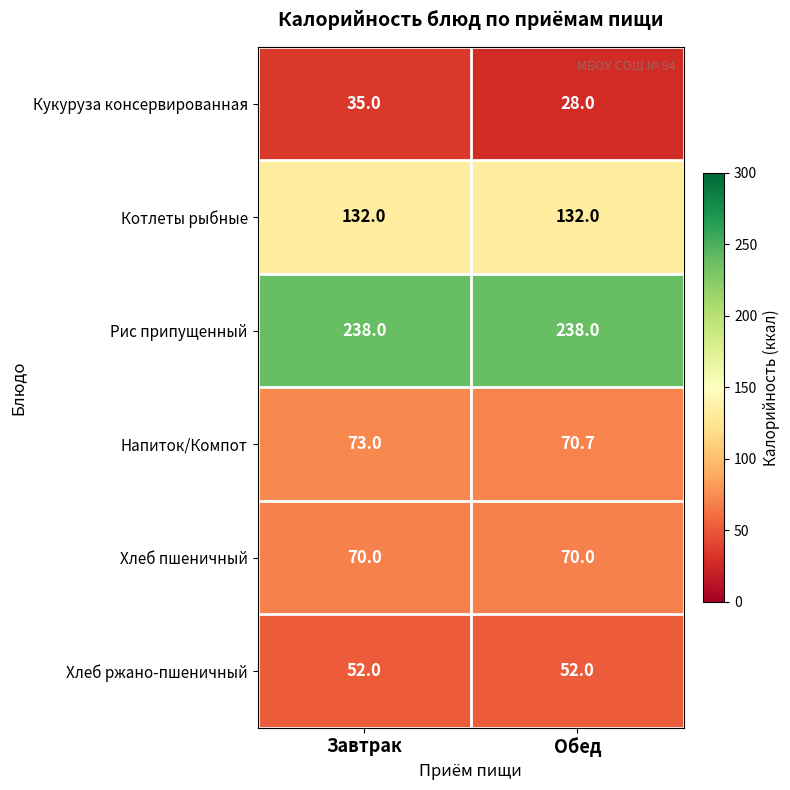

Count the number of categories in the chart.

2